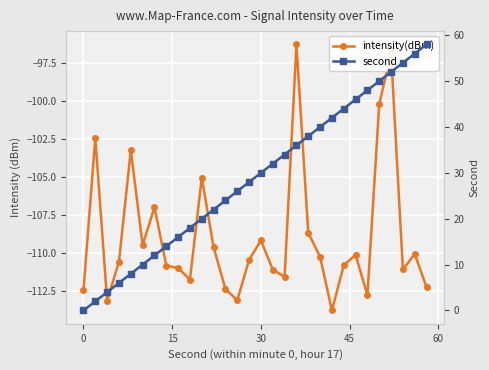

The value of intensity(dBm) at 13 is -73.6. True or false?

False